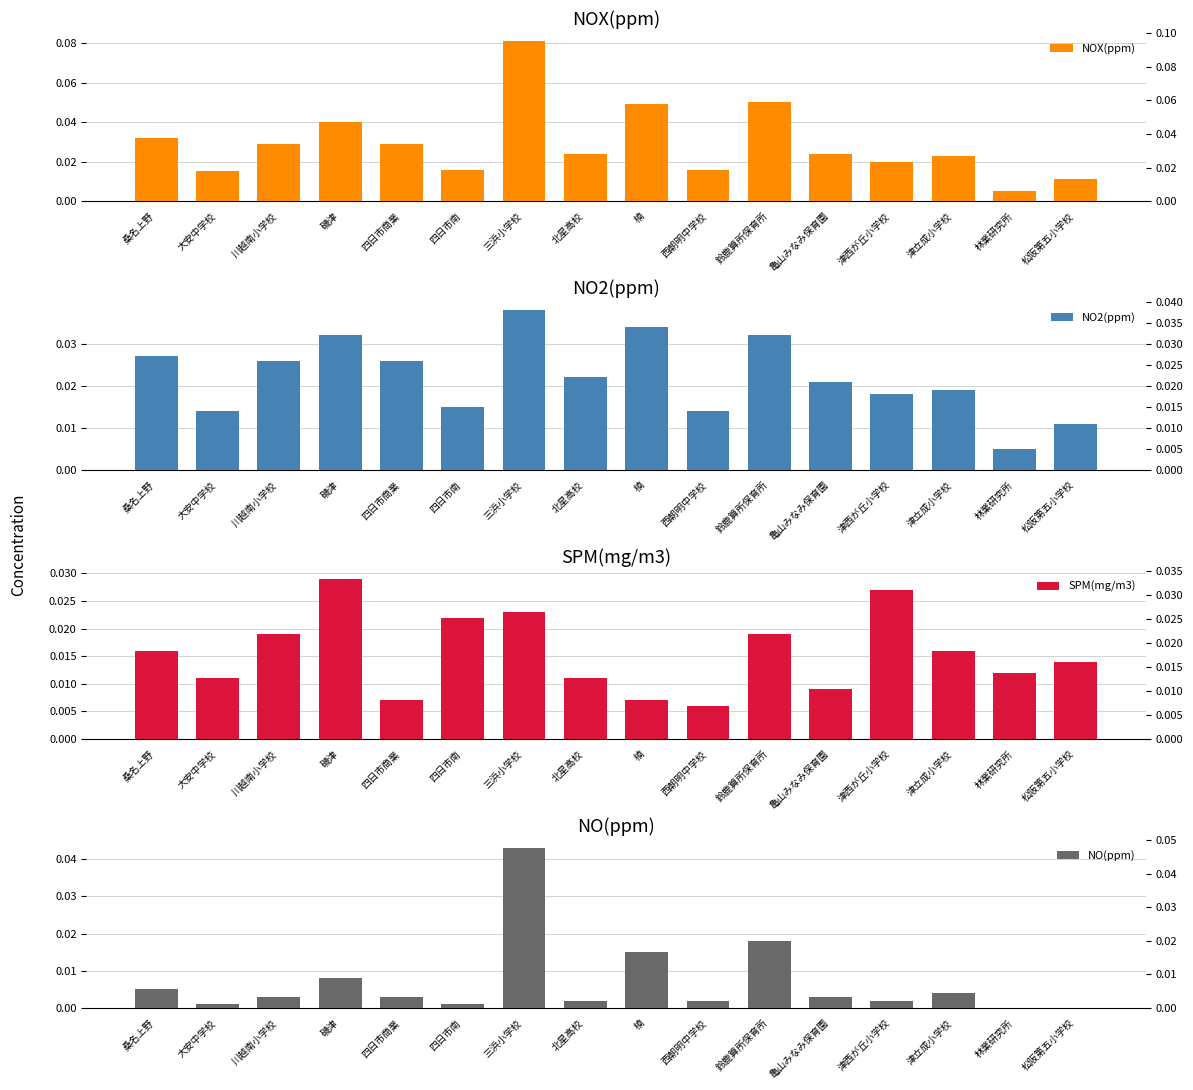

Which series has the largest total across all categories?

NOX(ppm)